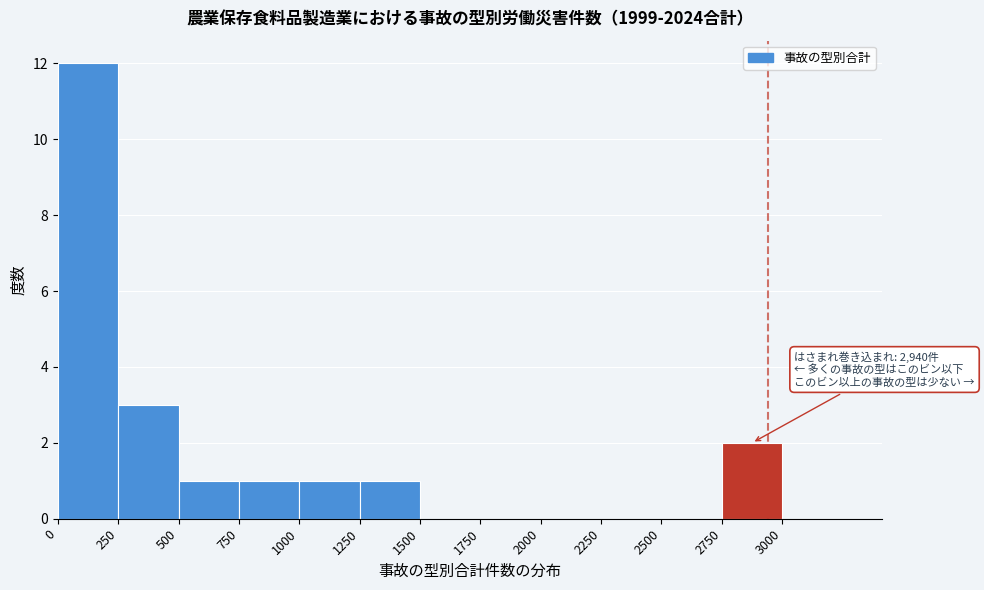

Over which range of the x-axis is the bar tallest?

0 to 250